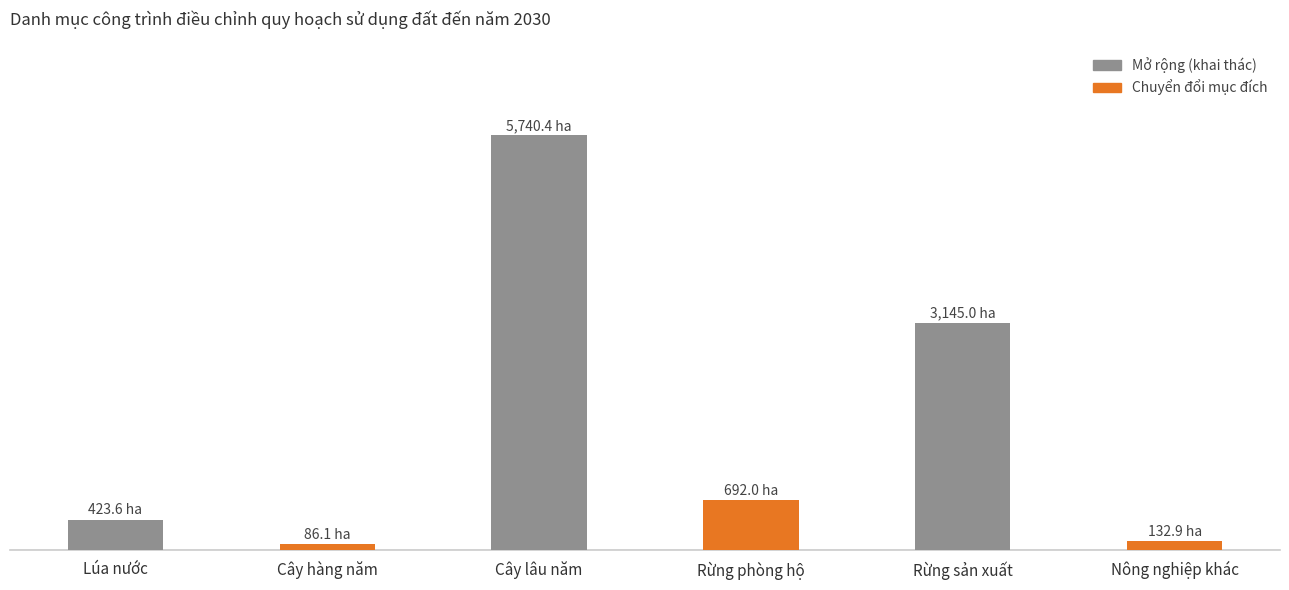

What is the label of the 1st bar from the right?

Nông nghiệp khác